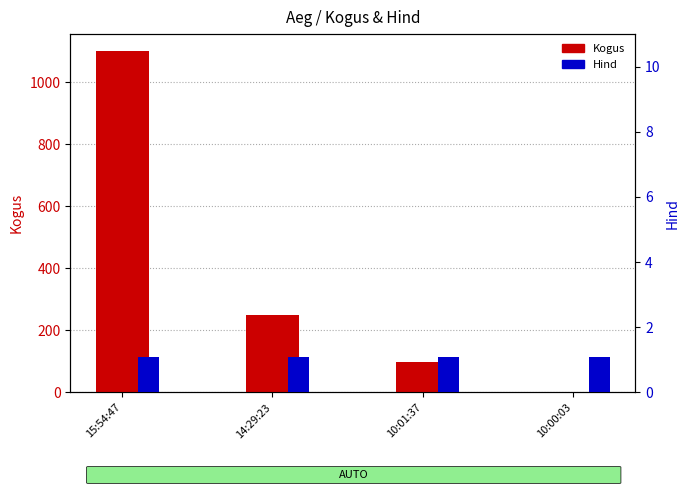

What is the label of the 2nd bar from the left?

14:29:23